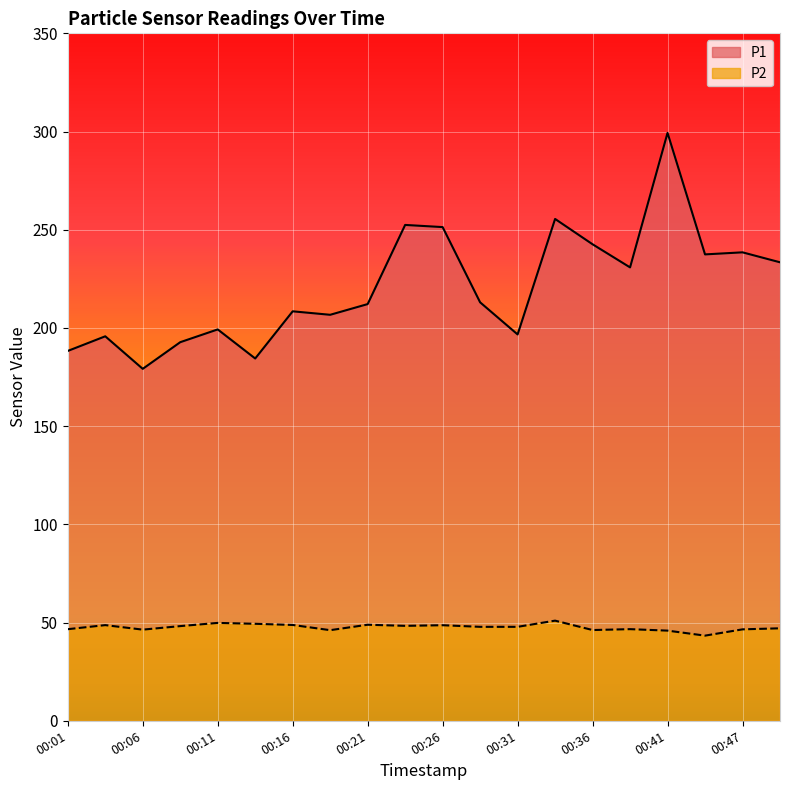

Does the chart display data point markers on the line(s)?

No